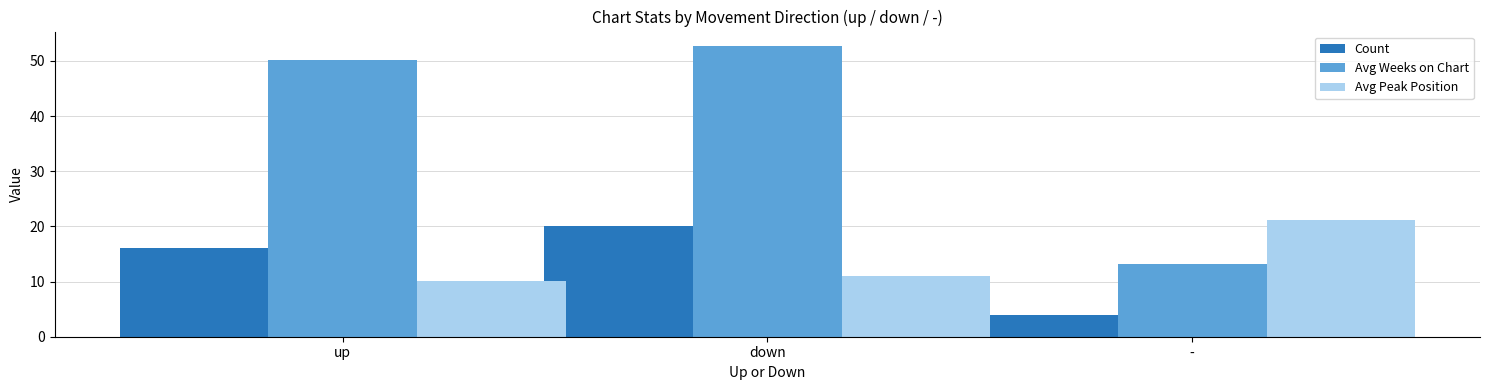

What is the maximum value for Count?

20.0